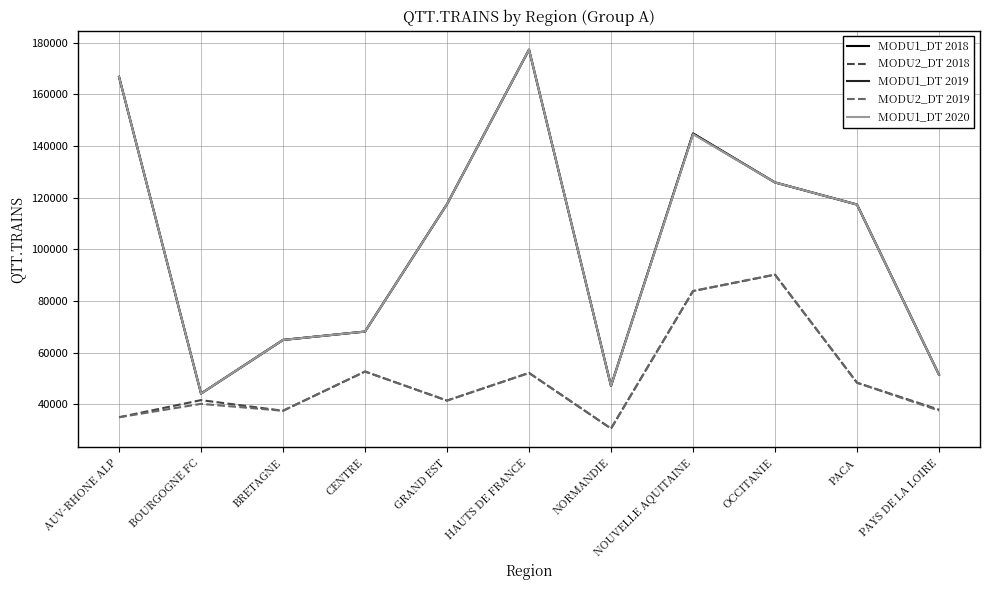

How many interior local valleys does the MODU1_DT 2019 series have?

2